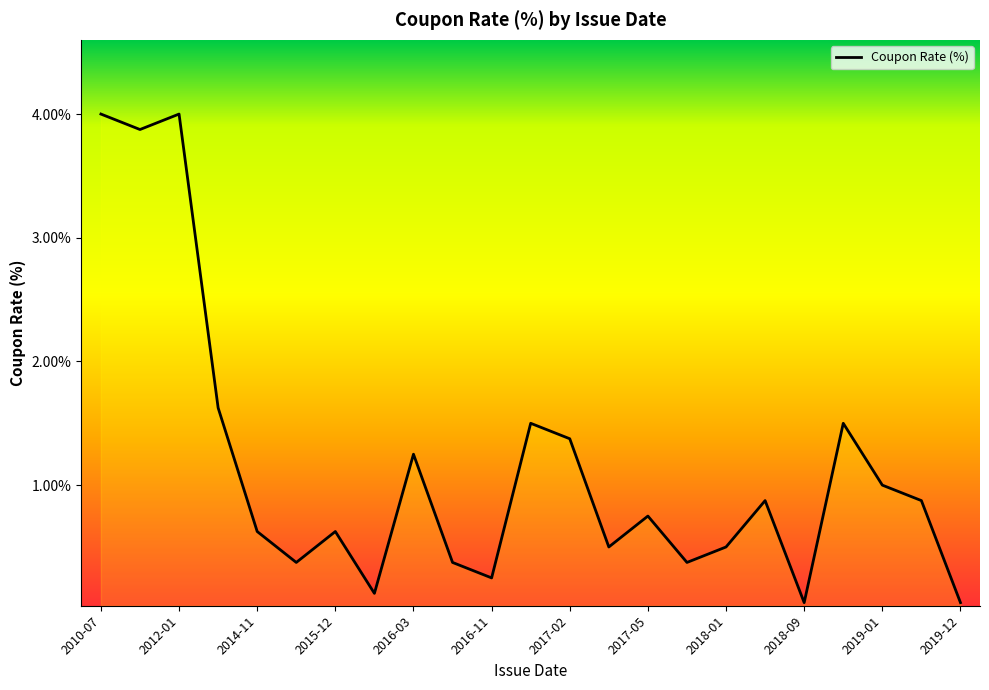

What is the maximum value shown in the chart?

4.0